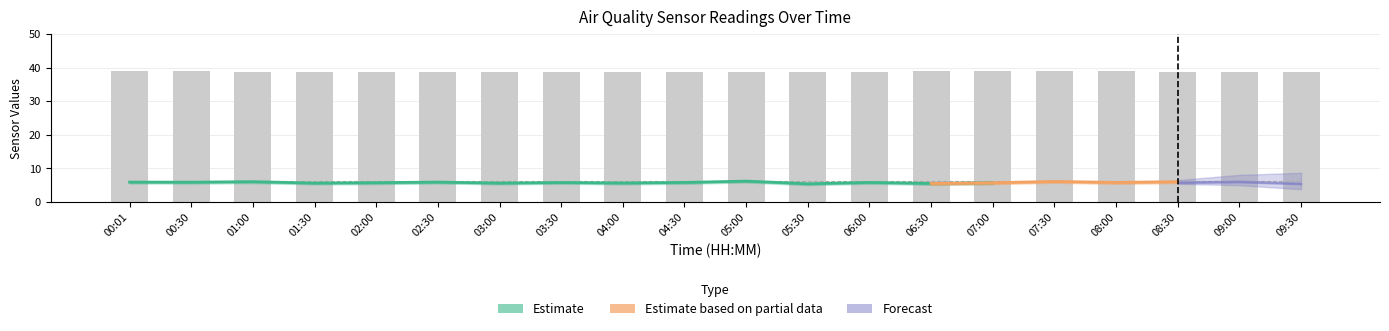

Rank the categories by Temp value from lowest to highest.

00:01, 00:30, 01:00, 01:30, 02:00, 02:30, 03:00, 03:30, 04:00, 04:30, 05:00, 05:30, 06:00, 06:30, 07:00, 07:30, 08:00, 08:30, 09:00, 09:30